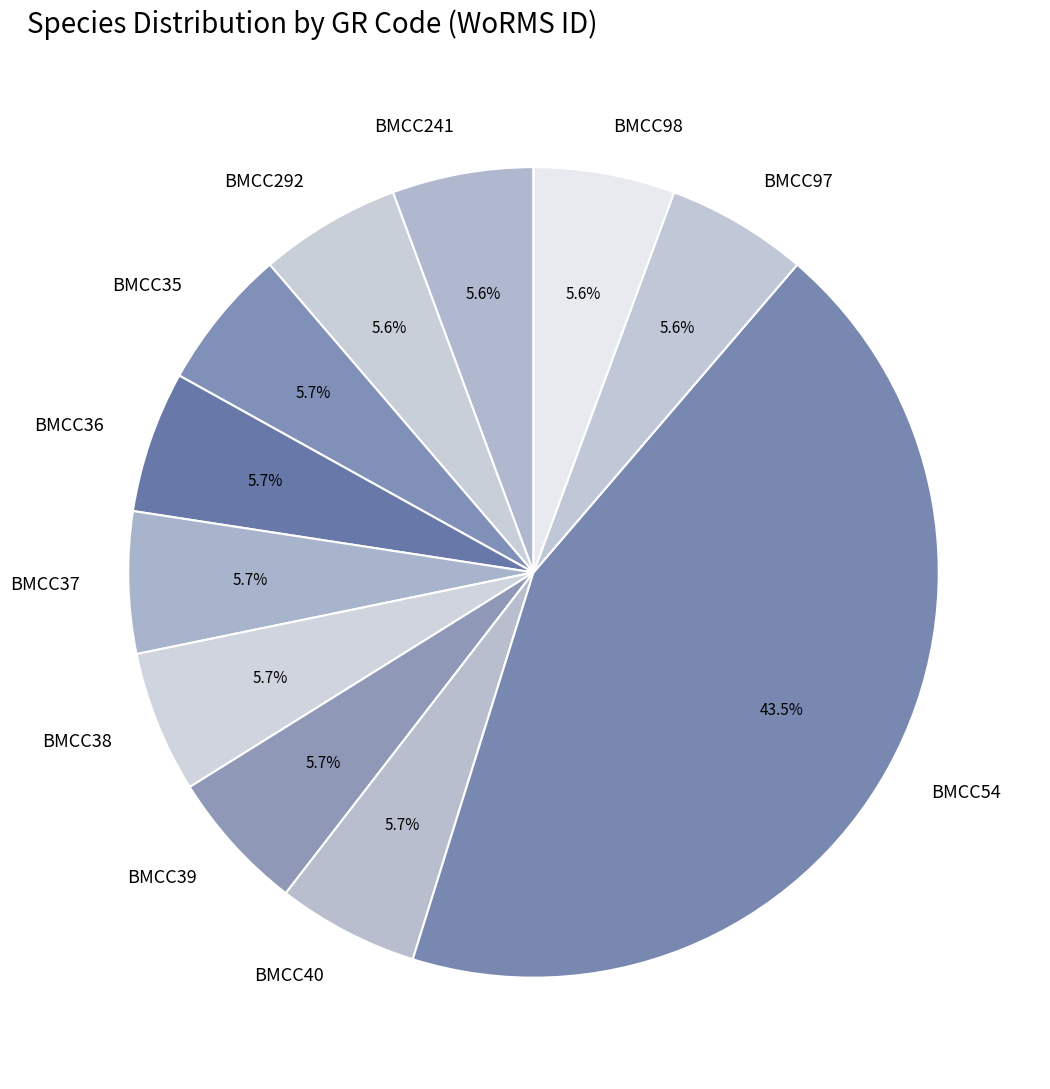

What is the total percentage of BMCC97 and BMCC37?

11.3%